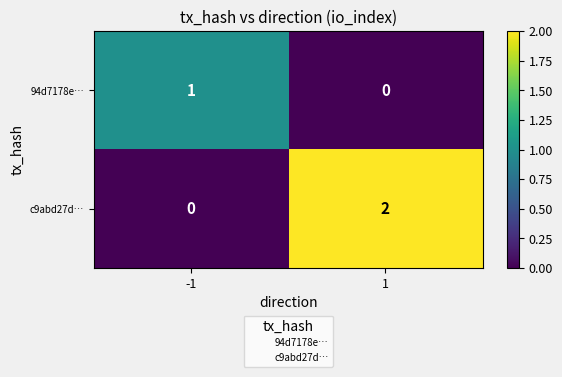

Rank the categories by c9abd27d… value from highest to lowest.

1, -1